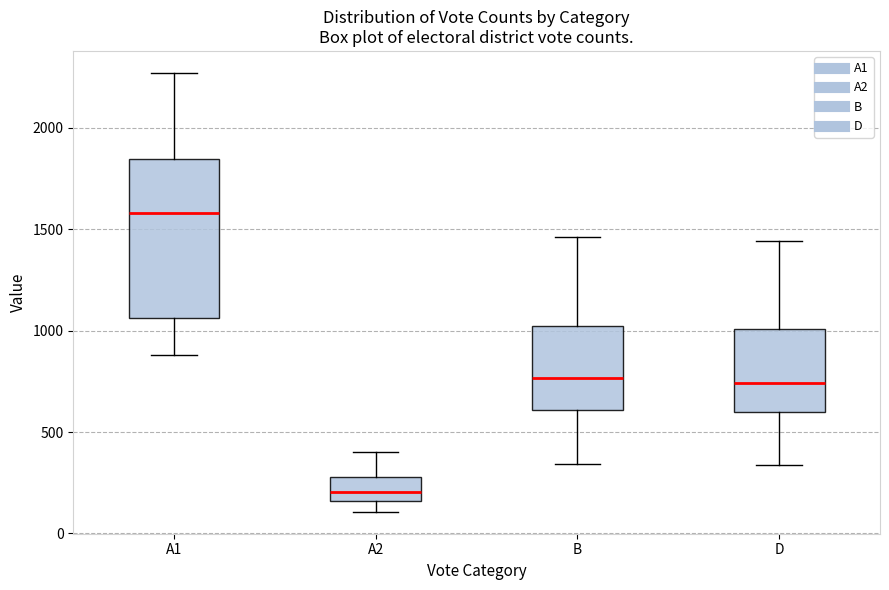

Reading left to right, read every box against the y-axis: the position of its median line, the range the box covers, and the ends of its whiskers. The values are not printed on the chart, so give them approximately, as read against the axis.

A1: median 1600, box 1050 to 1850, whiskers 900 to 2250
A2: median 200, box 150 to 300, whiskers 100 to 400
B: median 750, box 600 to 1000, whiskers 350 to 1450
D: median 750, box 600 to 1000, whiskers 350 to 1450